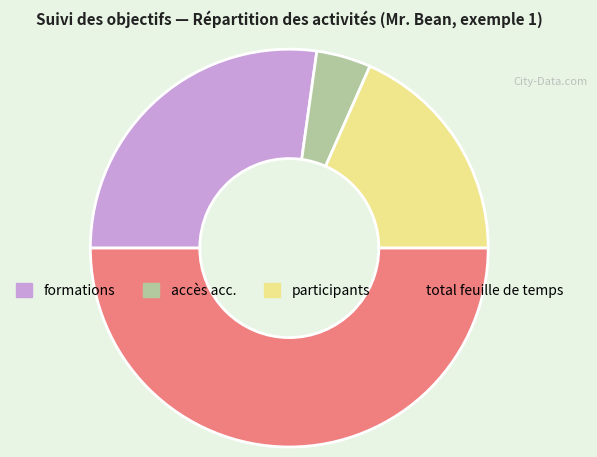

What is the largest slice in the pie chart?

total feuille de temps